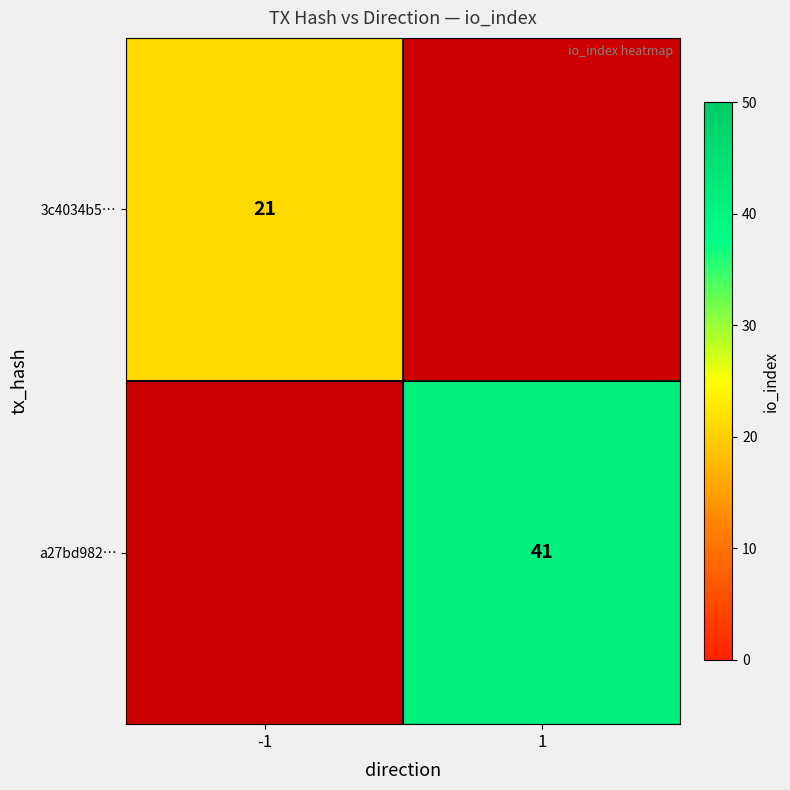

Is it true that 3c4034b5… equals 21 at -1?

True